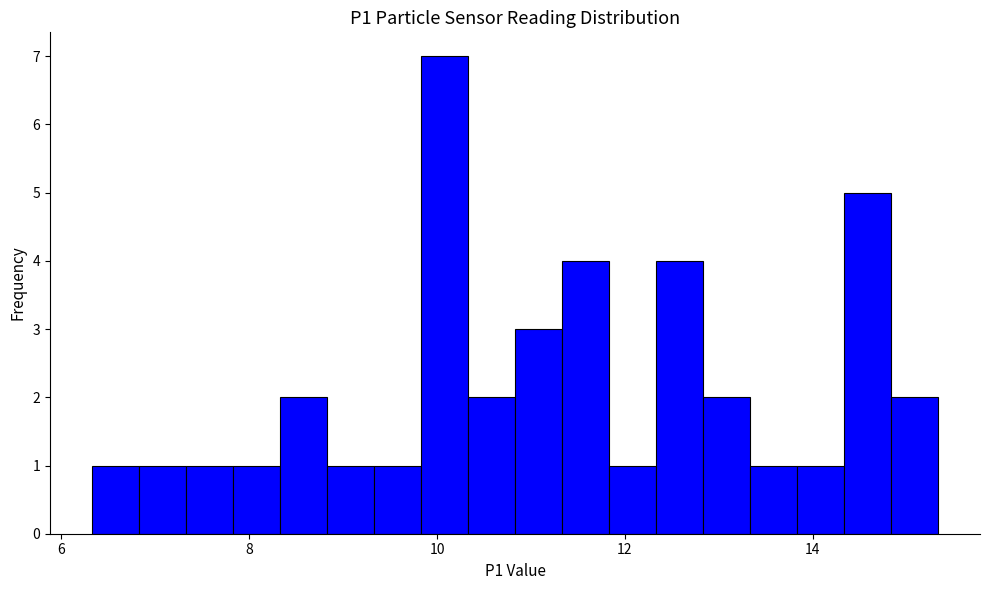

Around what value on the x-axis is the tallest bar? Give the approximate position of its centre, as read against the axis.

10.0